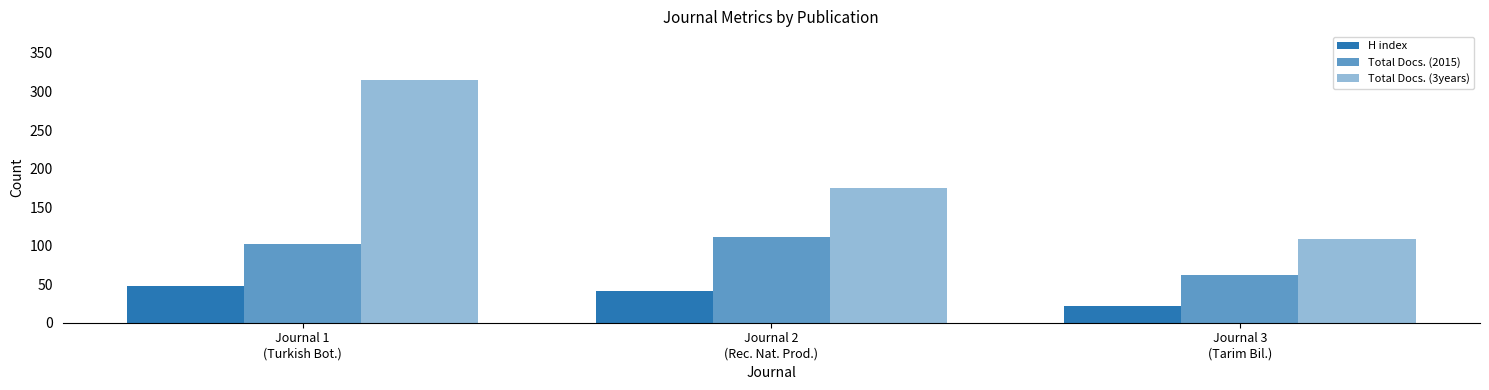

What is the label of the 1st bar from the left?

Journal 1
(Turkish Bot.)